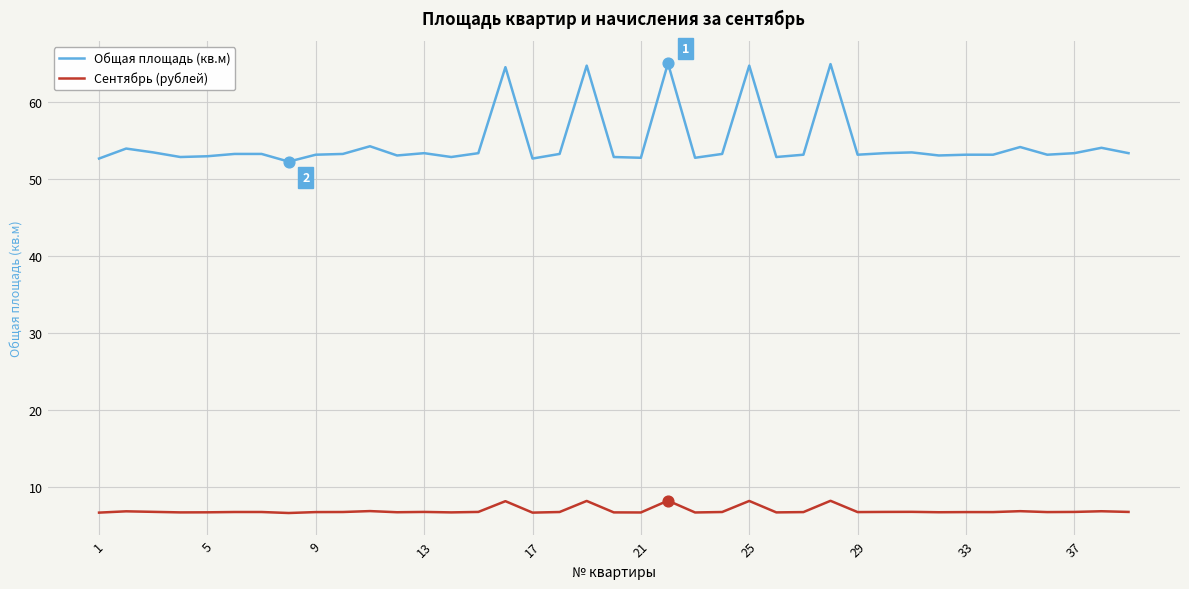

Which series has the widest spread of values?

Общая площадь (кв.м)